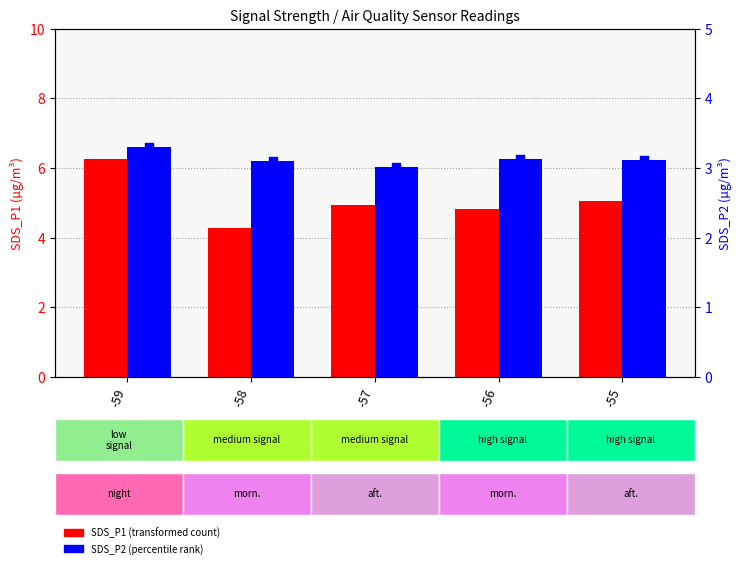

Which series contains the lowest Y value?

SDS_P2